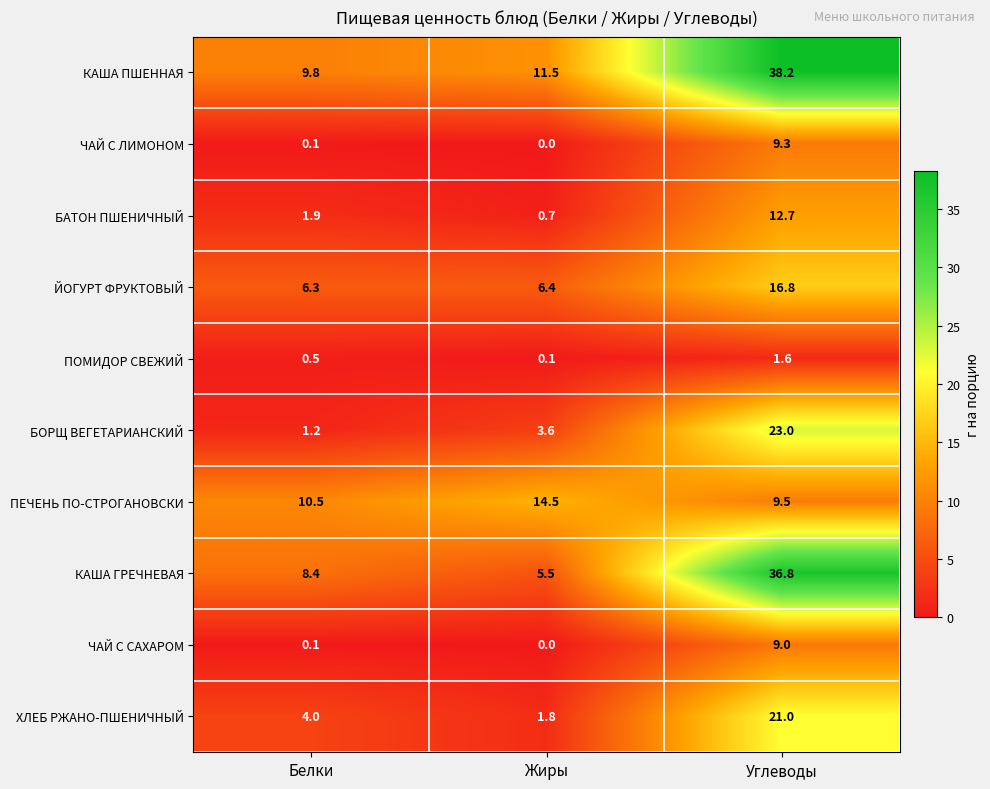

At how many categories does at least one series exceed 13?

2